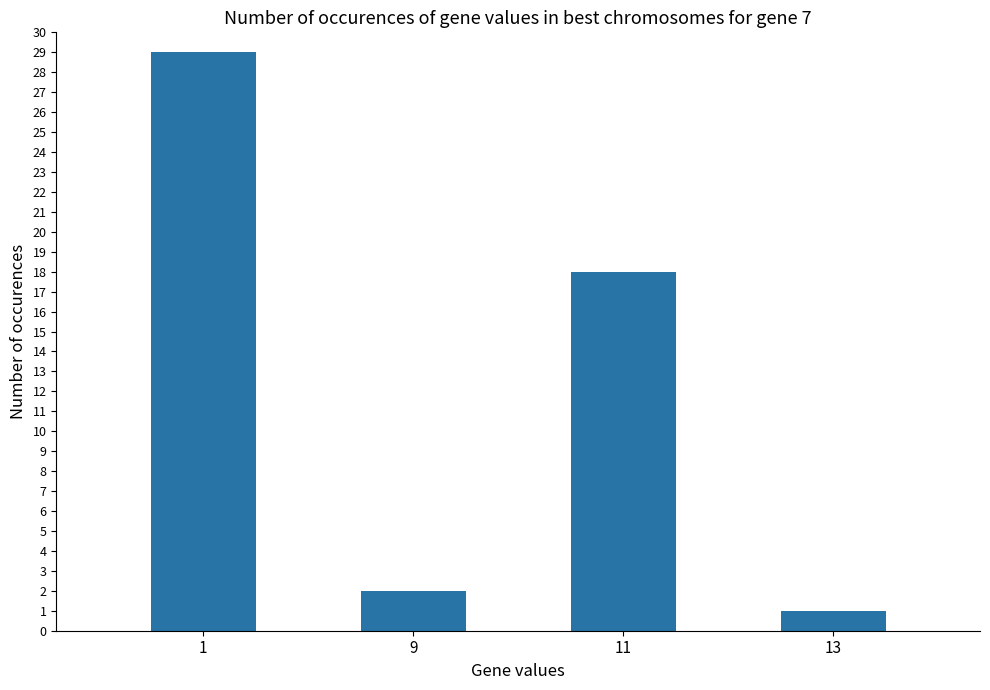

What is the change in value from 1 to 11?

-11